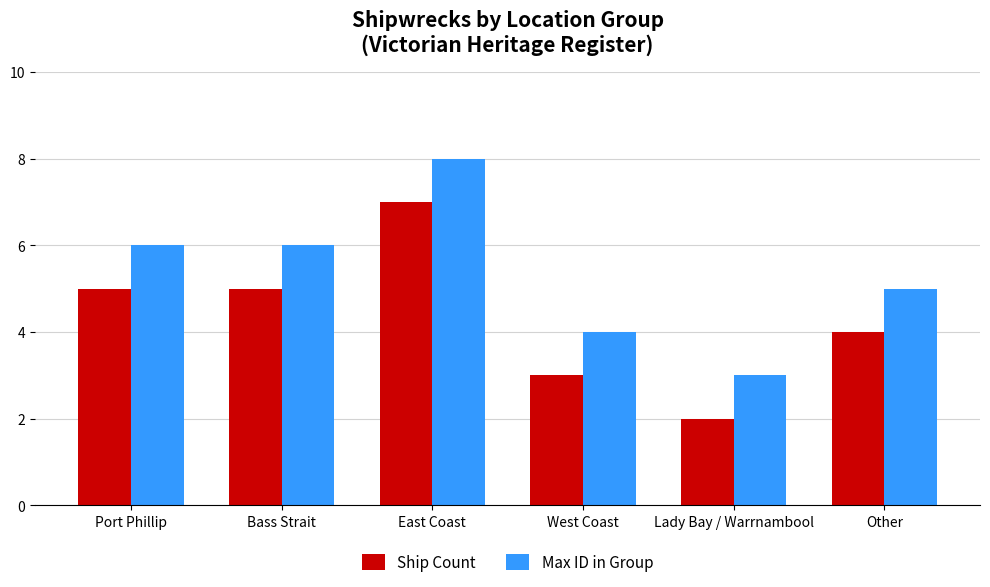

What is the sum of the Ship Count values at West Coast and Lady Bay / Warrnambool?

5